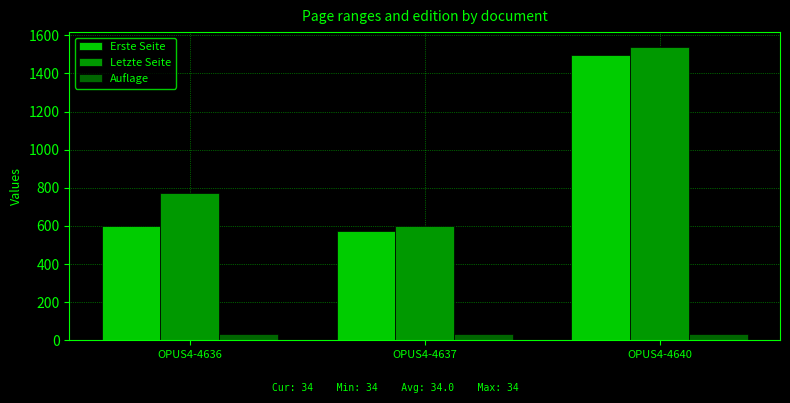

Read the Erste Seite value at OPUS4-4636, to the nearest 100.

600